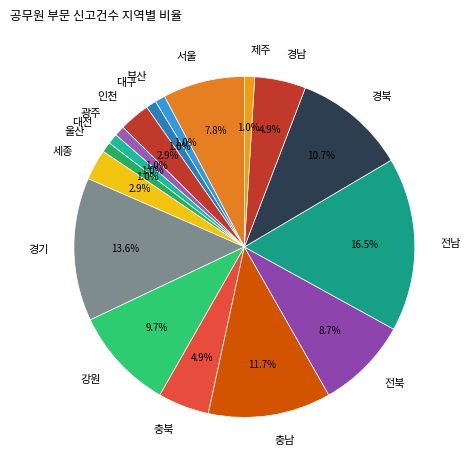

Is there any slice that represents more than half of the pie?

No